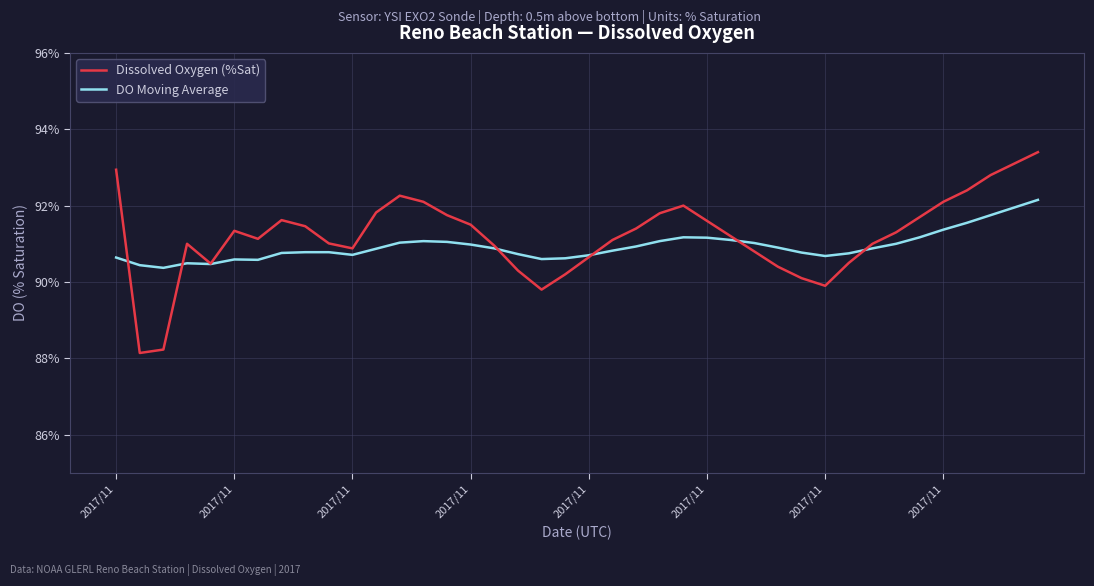

List the series in order of their peak value, highest first.

Dissolved Oxygen (%Sat), DO Moving Average